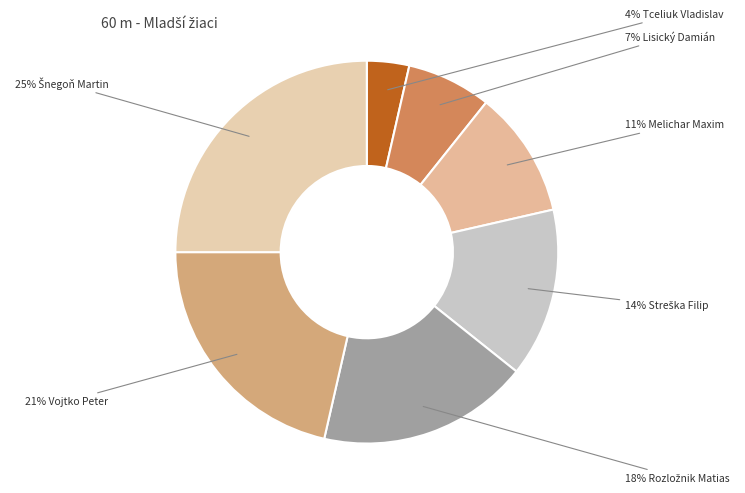

Does any single category account for the majority?

No